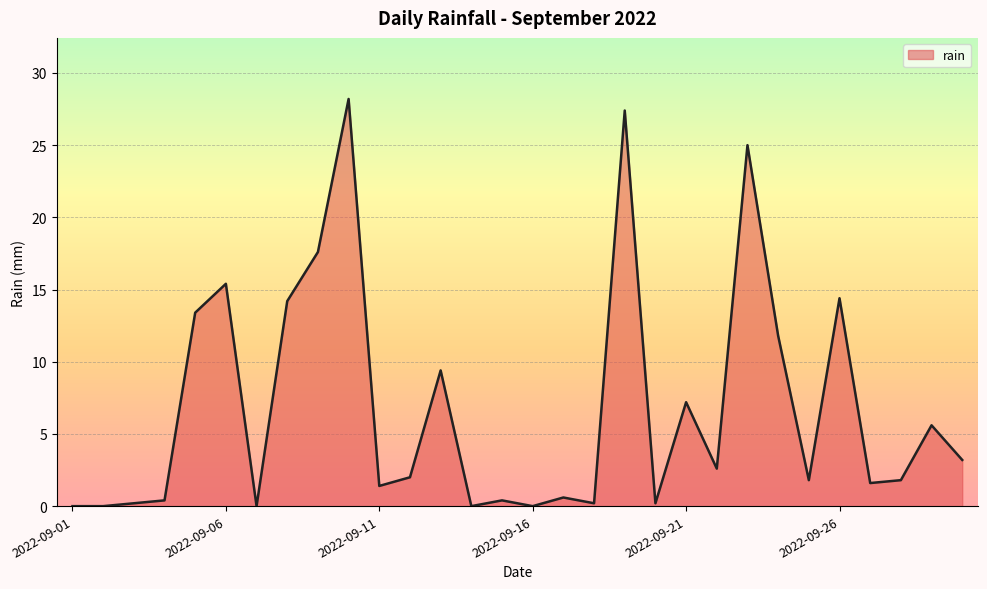

What is the maximum value shown in the chart?

28.2